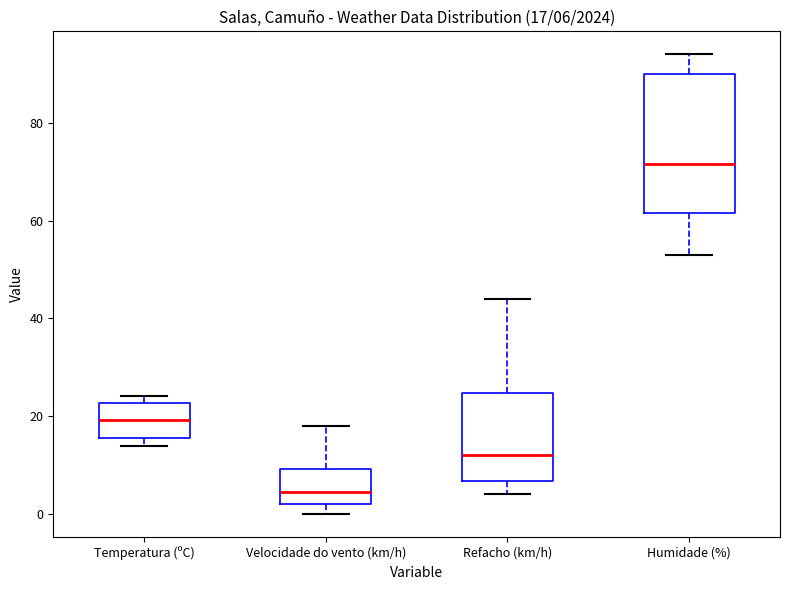

Which box's median line is the lowest?

Velocidade do vento (km/h)